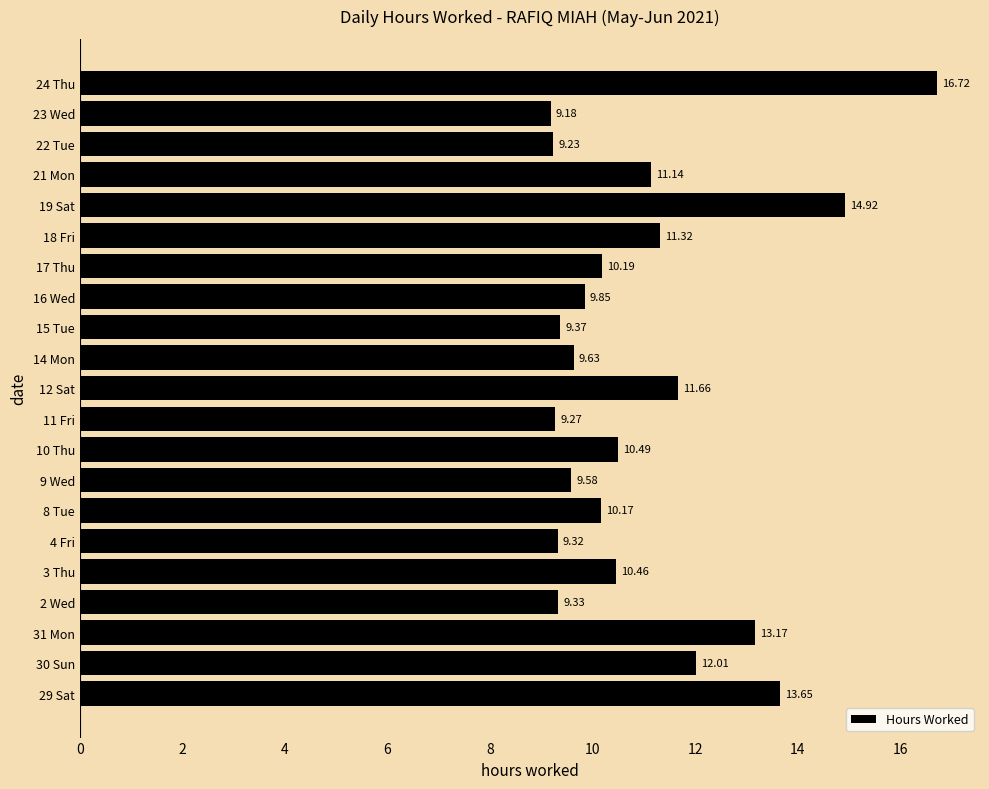

What is the average value?

11.0